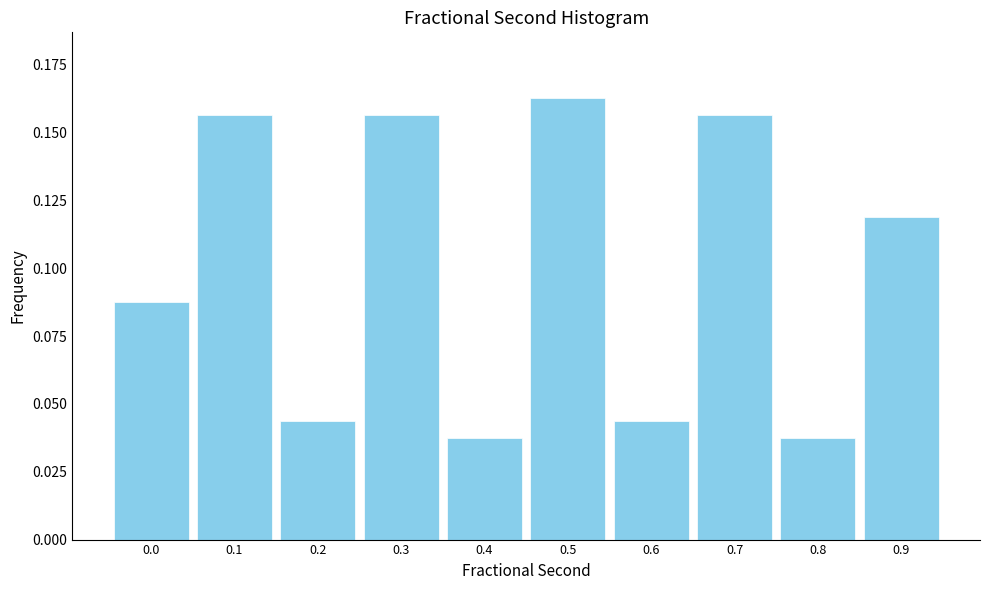

Which has a higher value, 0.3 or 0.8?

0.3